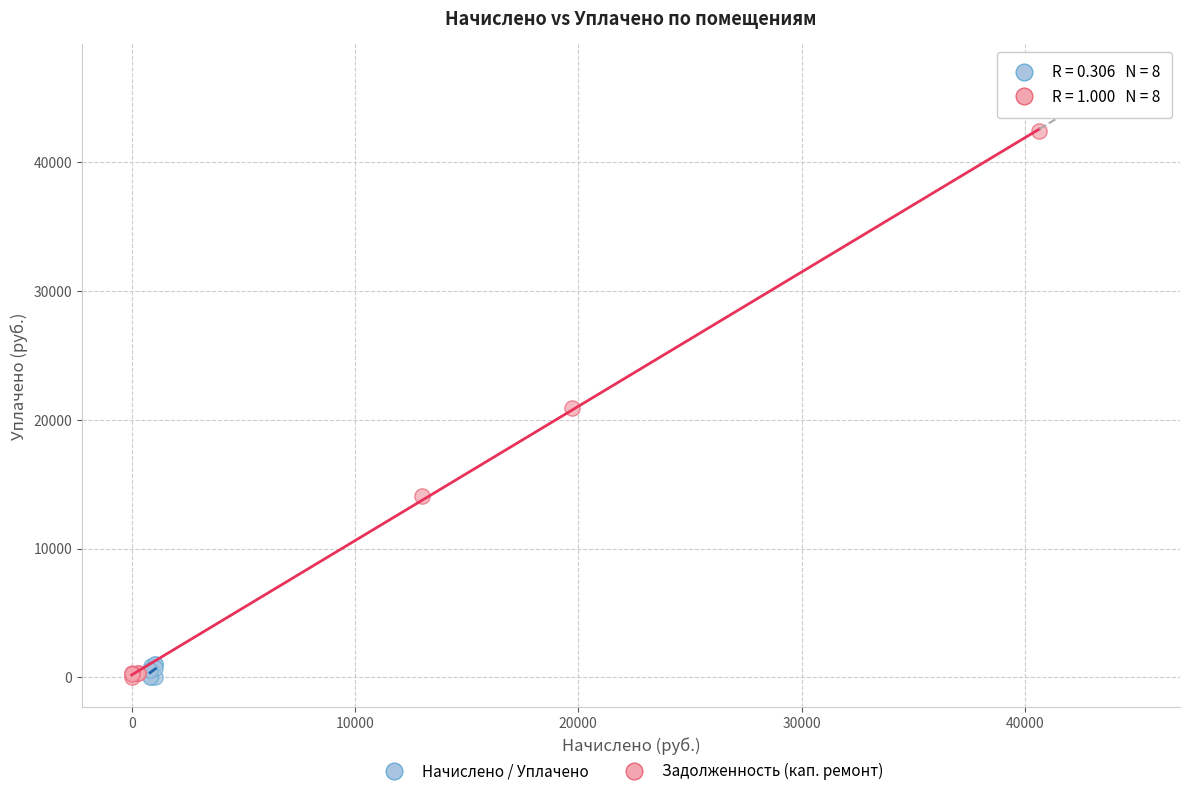

Which series reaches the maximum Y coordinate?

Задолженность (кап. ремонт)